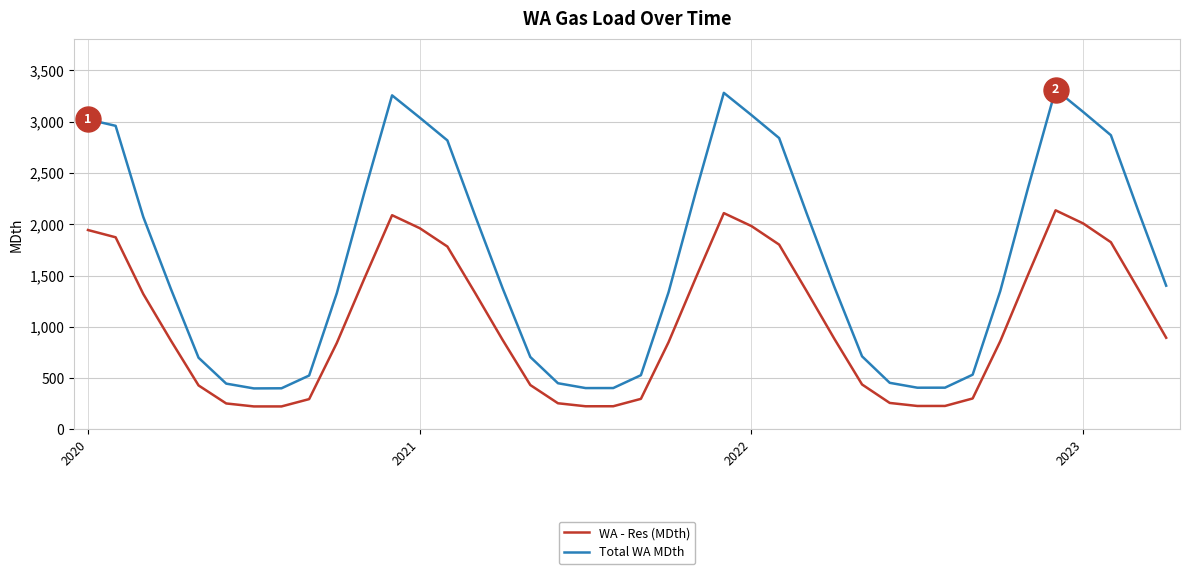

Rank the series by their average value, from lowest to highest.

WA - Res (MDth), Total WA MDth